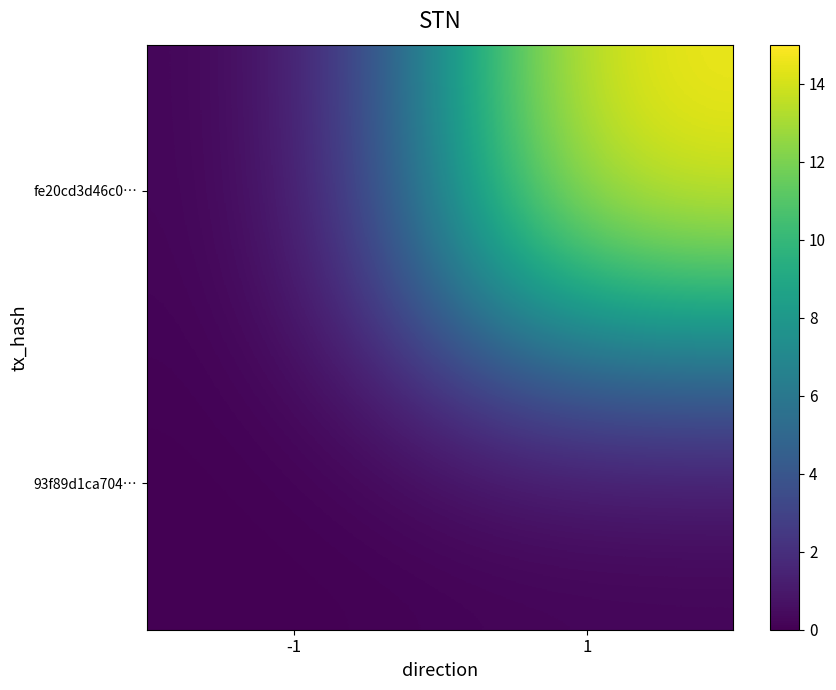

List the series in order of their peak value, lowest first.

93f89d1ca704…, fe20cd3d46c0…